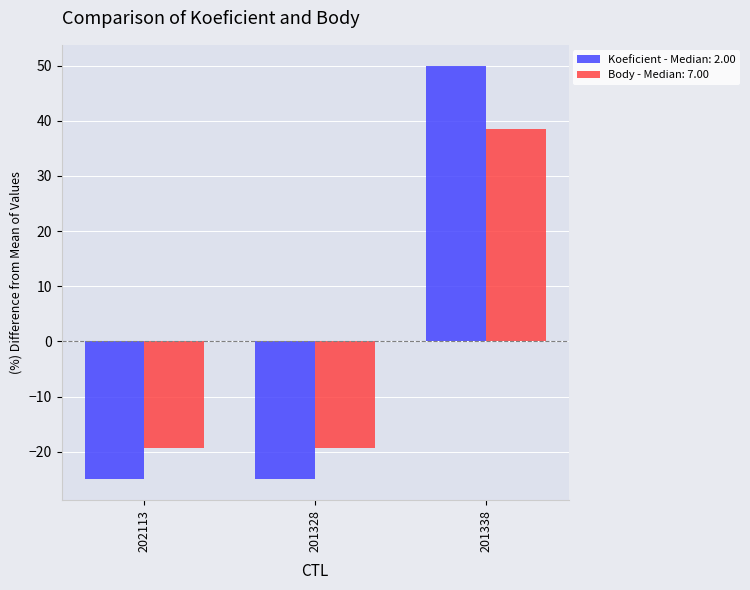

At which category is the sum across all series the highest?

201338